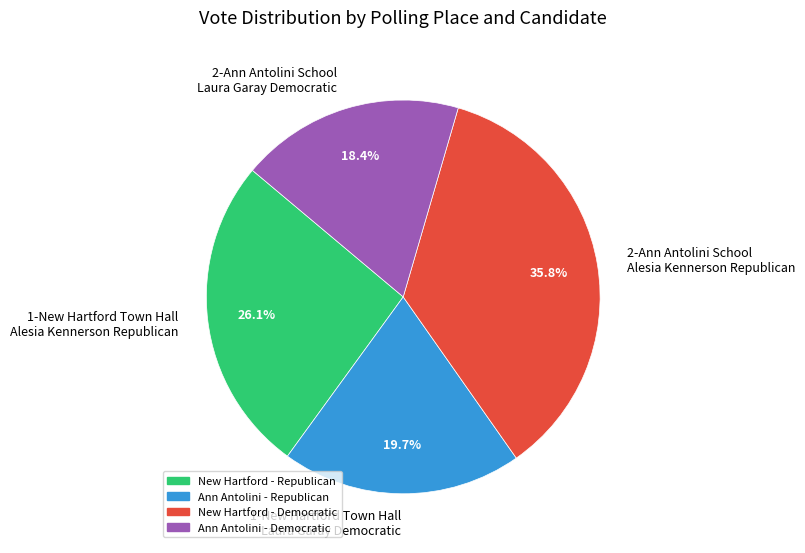

Do 1-New Hartford Town Hall Laura Garay Democratic and 2-Ann Antolini School Laura Garay Democratic together represent more than half of the pie?

No